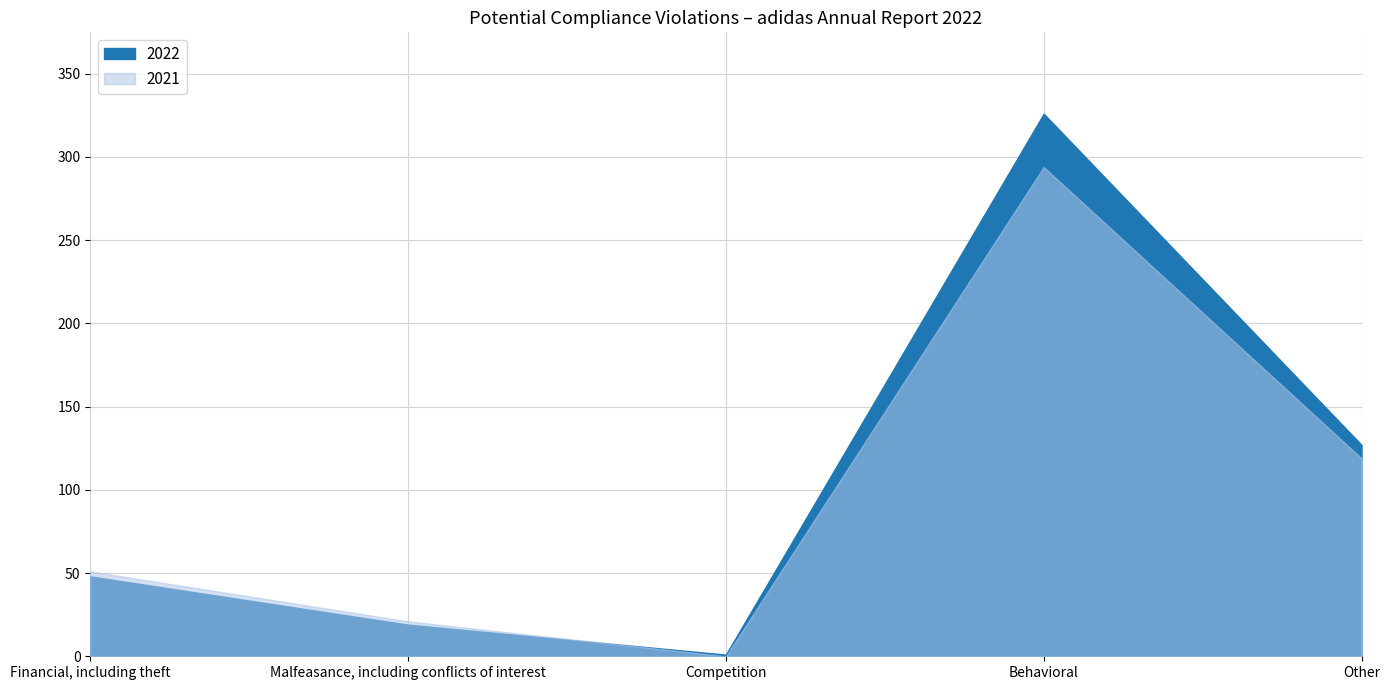

Rank the series at Competition from highest to lowest value.

2022, 2021